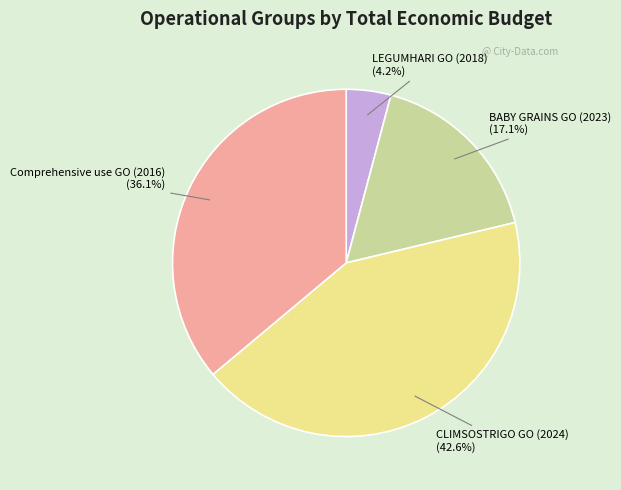

To the nearest percent, what is the average slice percentage?

25%